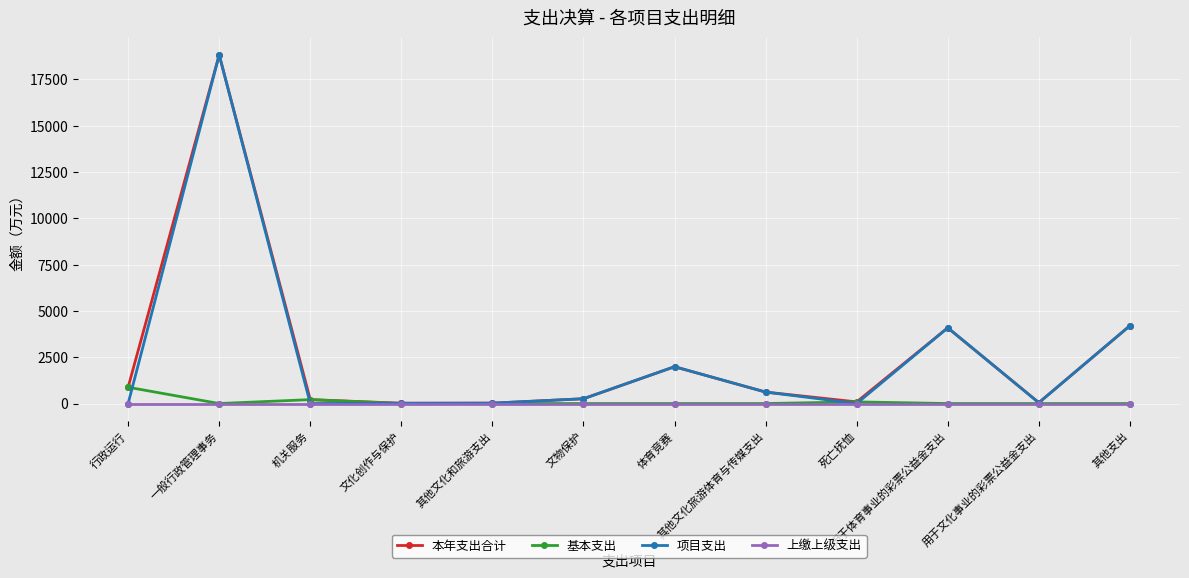

How many series are shown in this chart?

4